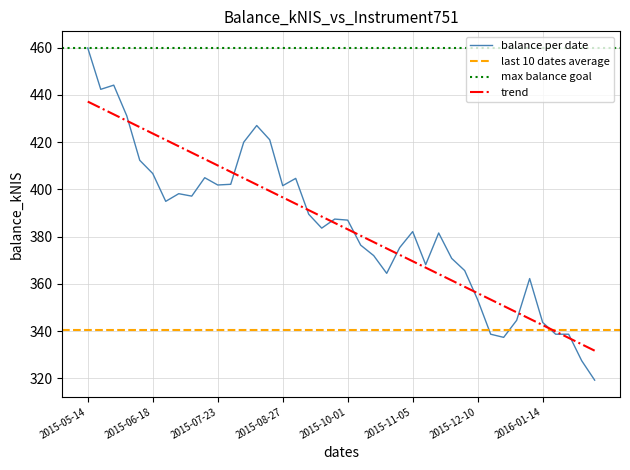

What is the value of the 20th point from the left?

387.4